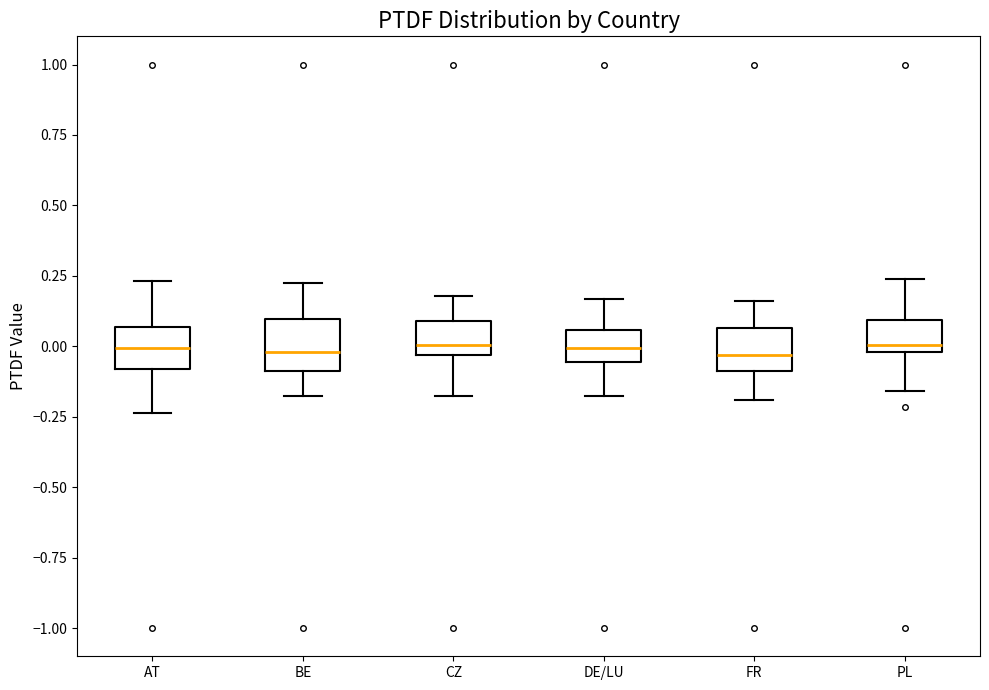

Reading left to right, transcribe this box plot: for each box, give where its median line is, the range the box spans, and where its two whiskers end, as read against the y-axis. The values are not printed on the chart, so give them approximately, as read against the axis.

AT: median 0.00, box -0.10 to 0.05, whiskers -0.25 to 0.25
BE: median 0.00, box -0.10 to 0.10, whiskers -0.20 to 0.20
CZ: median 0.00, box -0.05 to 0.10, whiskers -0.20 to 0.20
DE/LU: median 0.00, box -0.05 to 0.05, whiskers -0.20 to 0.15
FR: median -0.05, box -0.10 to 0.05, whiskers -0.20 to 0.15
PL: median 0.00 (just above the box's lower edge), box 0.00 to 0.10, whiskers -0.15 to 0.25